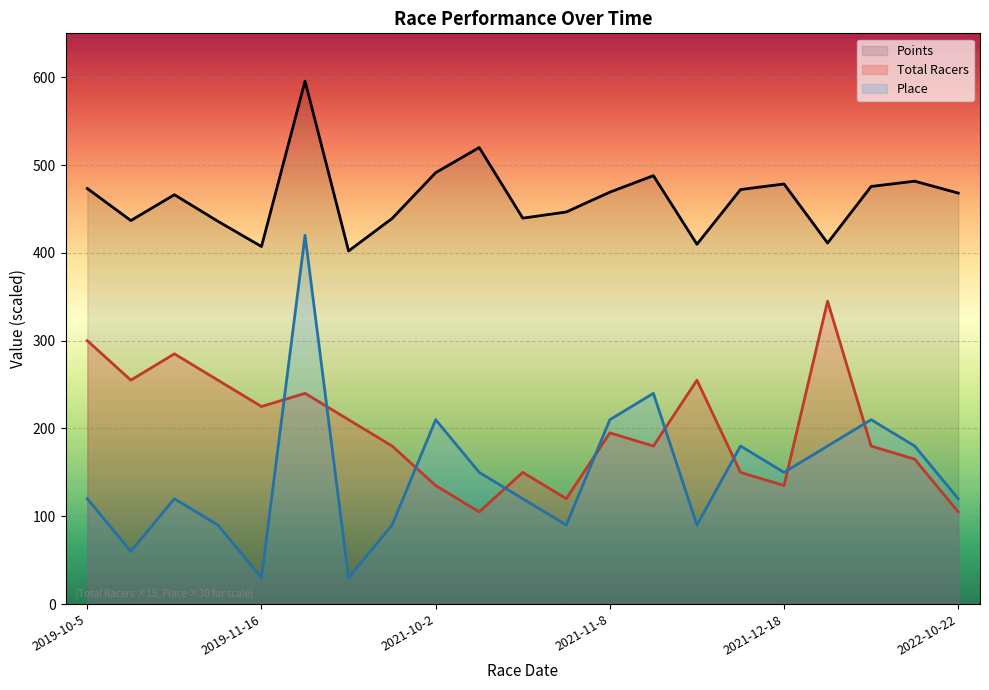

At which category is the sum across all series the highest?

2019-11-23